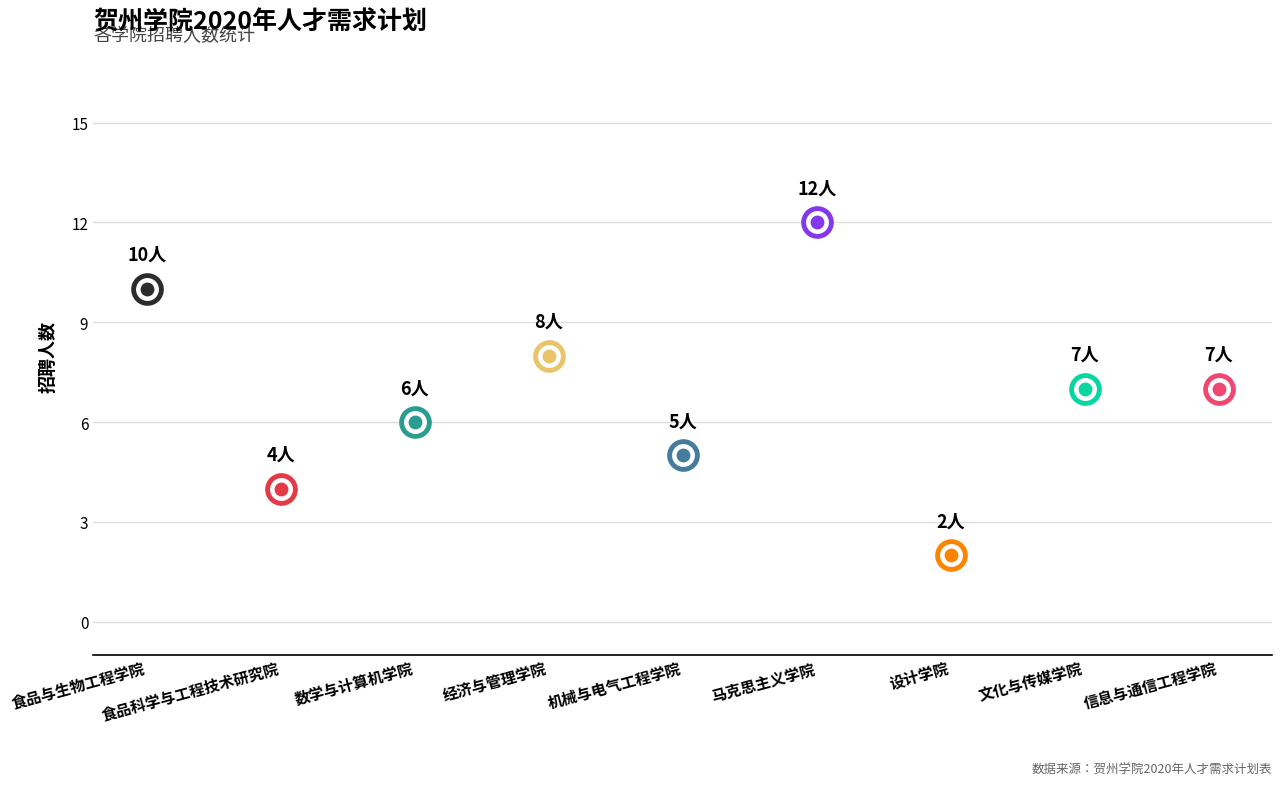

Between 数学与计算机学院 and 经济与管理学院, which is larger?

经济与管理学院